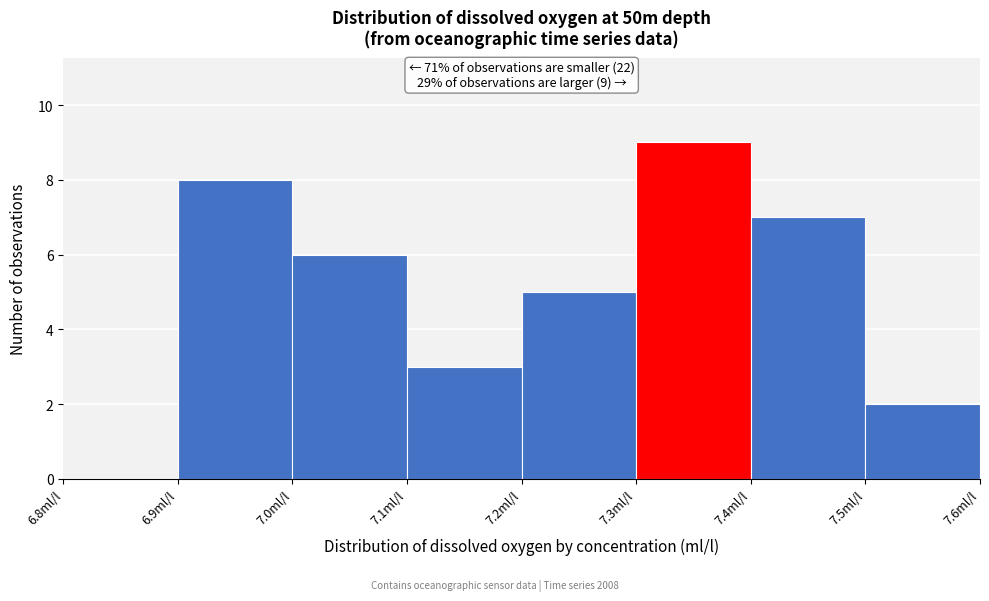

Which range on the x-axis has the tallest bar?

7.3 to 7.4